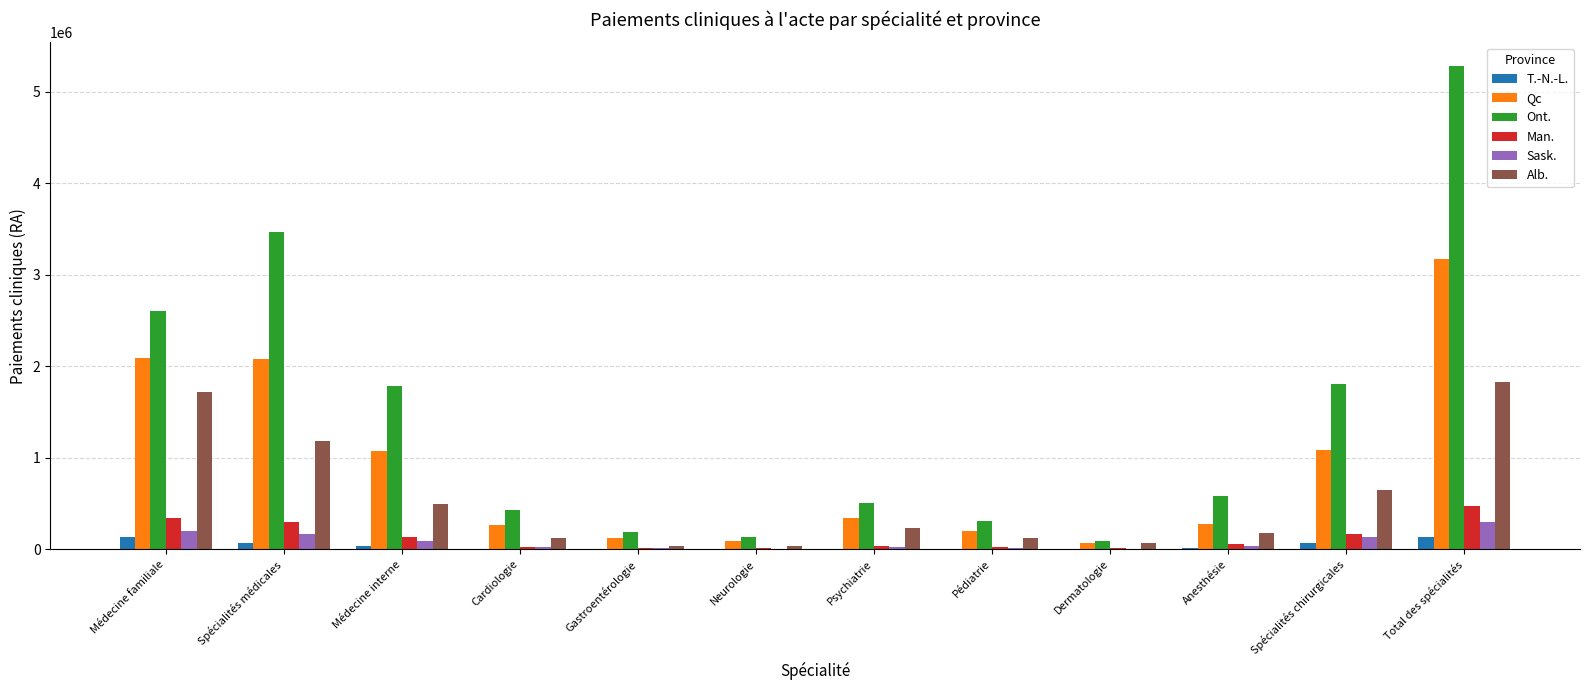

True or false: Ont. has a value of 1777833.0 at Spécialités médicales.

False